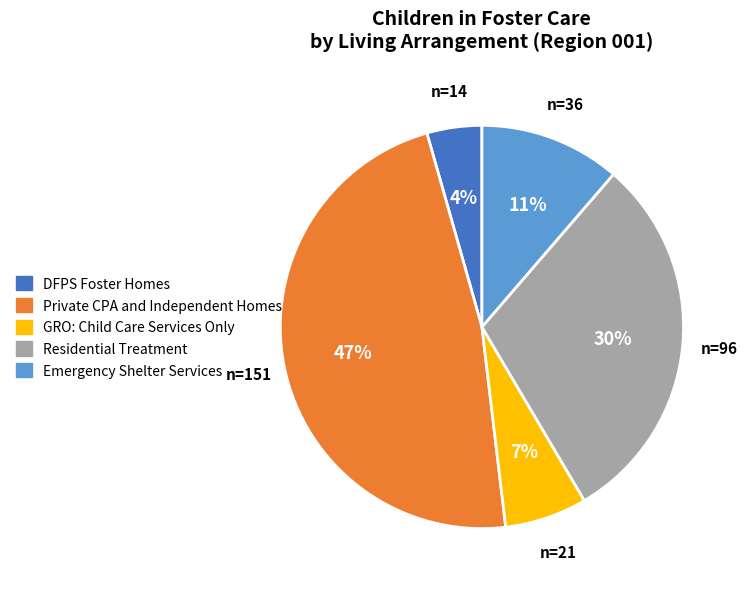

Is there a majority slice in this chart?

No